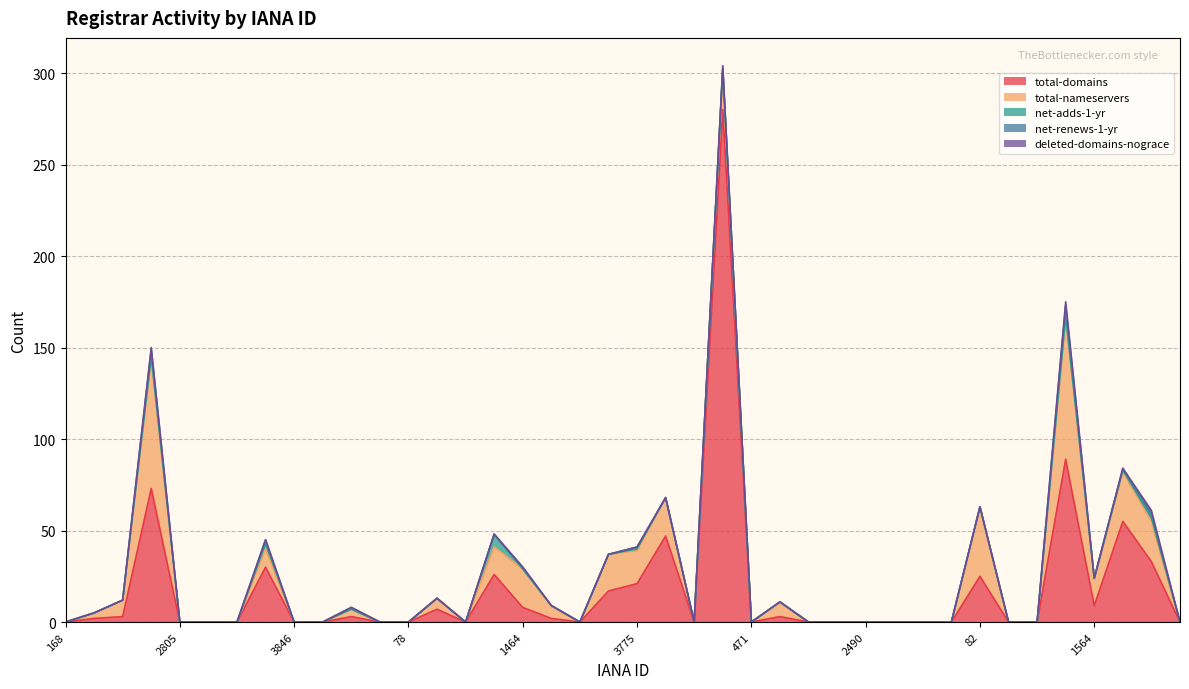

Reading left to right, what are all the values shown in this chart?

total-domains: 0	2	3	73	0	0	0	30	0	0	3	0	0	7	0	26	8	2	0	17	21	47	0	280	0	3	0	0	0	0	0	0	25	0	0	89	9	55	33	0
total-nameservers: 0	3	9	71	0	0	0	10	0	0	4	0	0	6	0	15	21	7	0	20	18	21	0	22	0	8	0	0	0	0	0	0	38	0	0	78	14	27	22	0
net-adds-1-yr: 0	0	0	1	0	0	0	3	0	0	0	0	0	0	0	7	0	0	0	0	1	0	0	0	0	0	0	0	0	0	0	0	0	0	0	0	1	1	2	0
net-renews-1-yr: 0	0	0	4	0	0	0	2	0	0	1	0	0	0	0	0	1	0	0	0	1	0	0	1	0	0	0	0	0	0	0	0	0	0	0	6	0	1	2	0
deleted-domains-nograce: 0	0	0	1	0	0	0	0	0	0	0	0	0	0	0	0	0	0	0	0	0	0	0	1	0	0	0	0	0	0	0	0	0	0	0	2	0	0	2	0